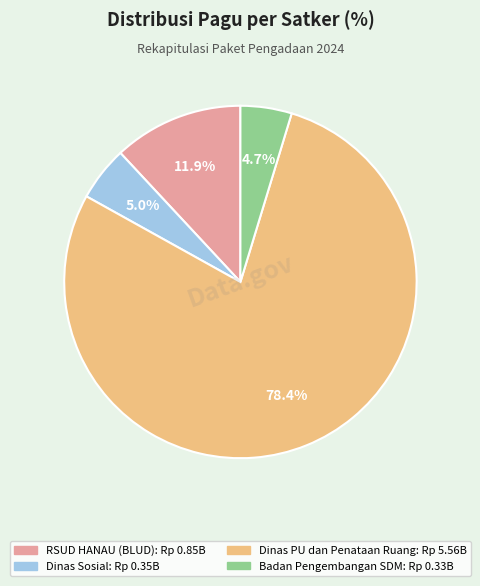

To the nearest percent, what is the average slice percentage?

25%